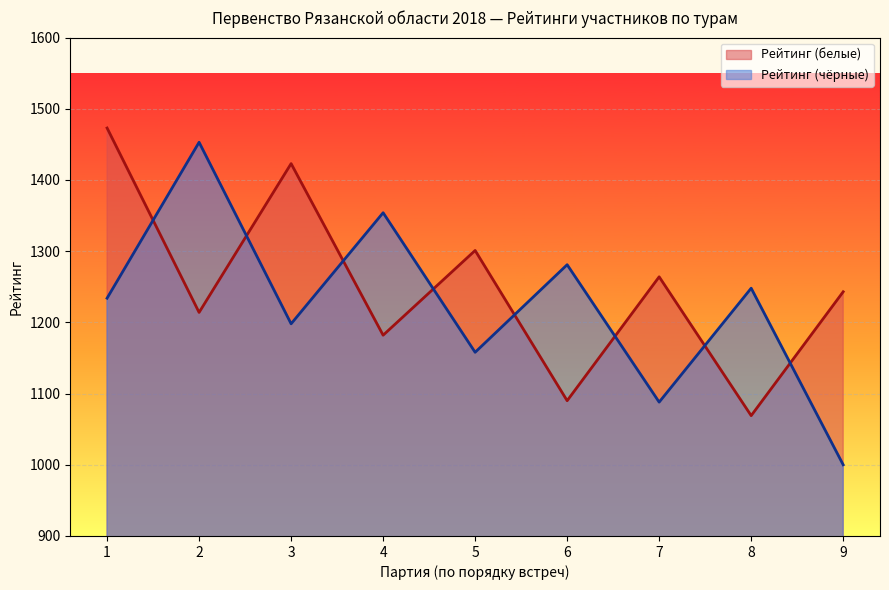

What is the lowest value of the Рейтинг (чёрные) series?

1000